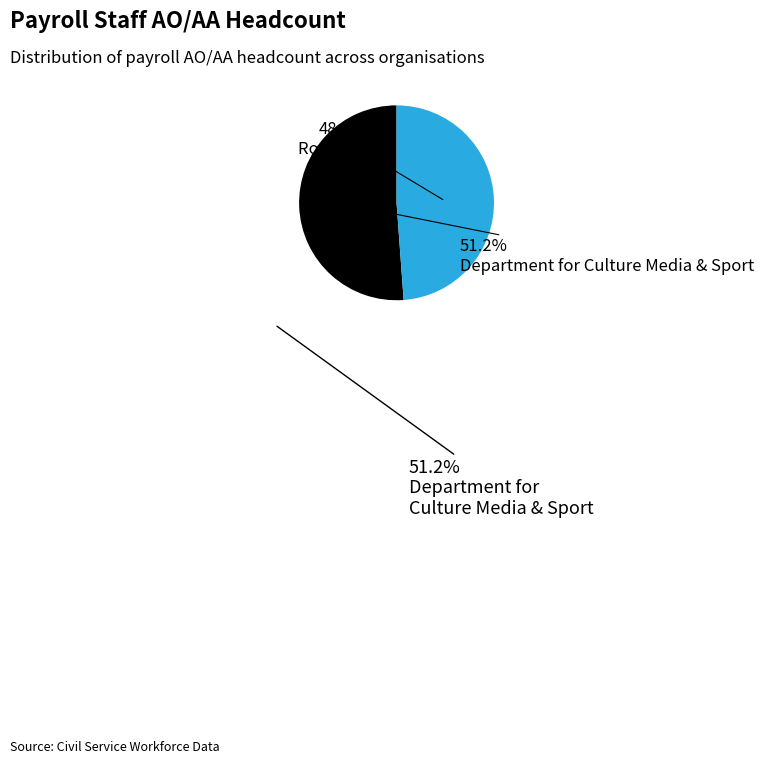

To the nearest percent, what is the average slice percentage?

50%